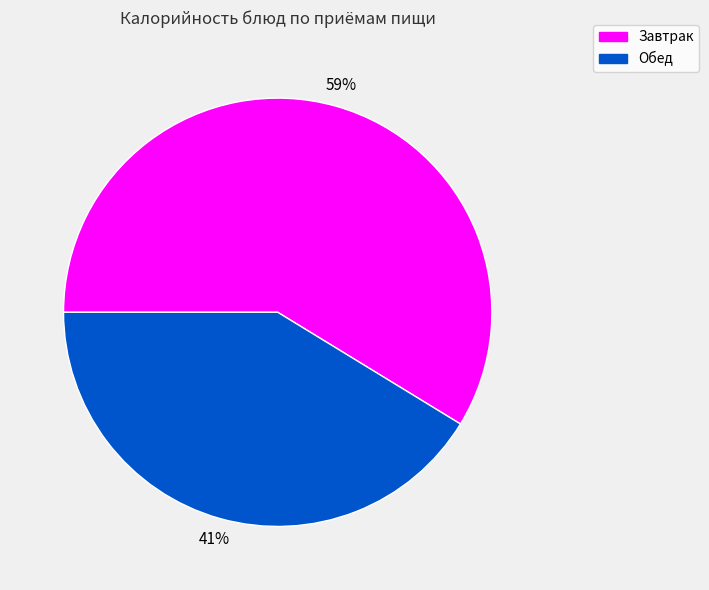

How many segments does this pie chart have?

2